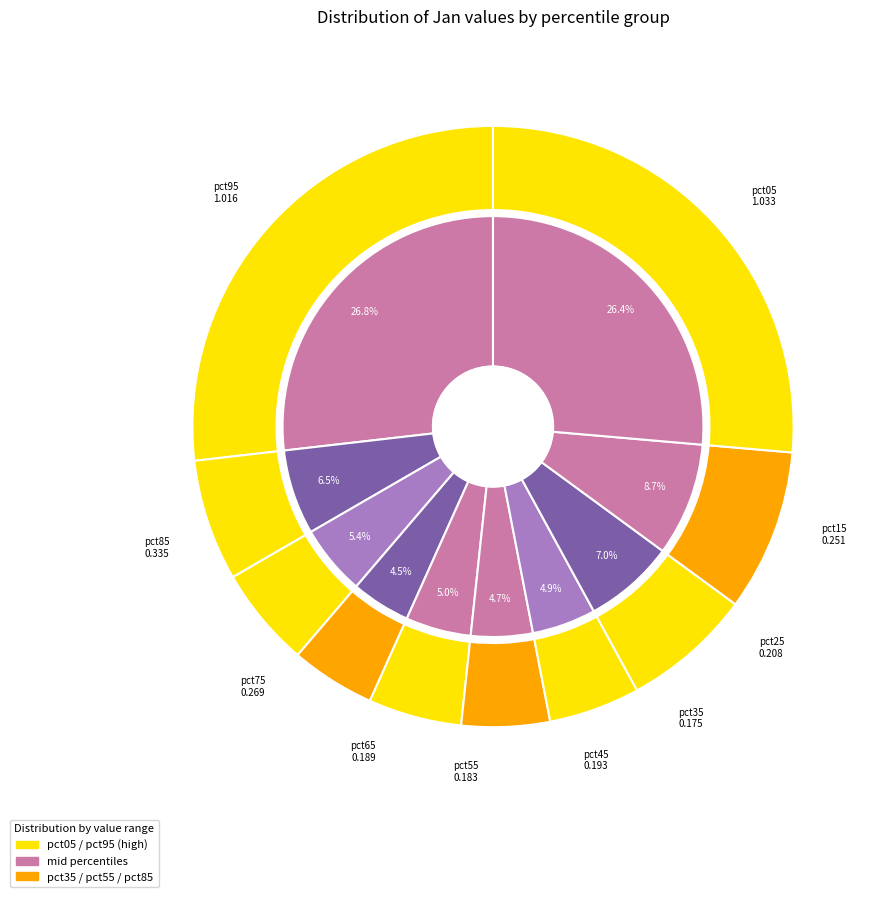

True or false: pct15 accounts for 7% of the total.

True